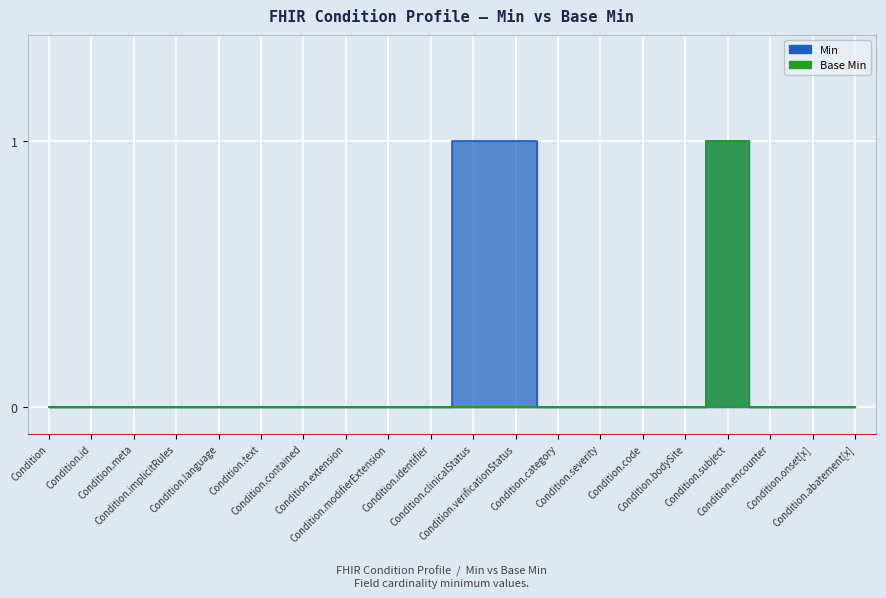

How many data points does each series have?

20